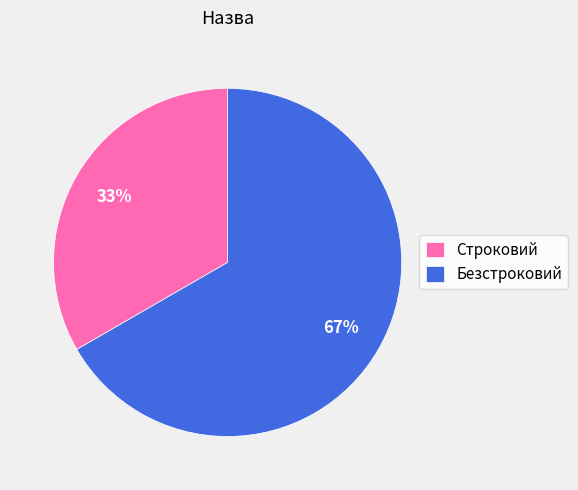

Rank the categories by value from highest to lowest.

Безстроковий, Строковий